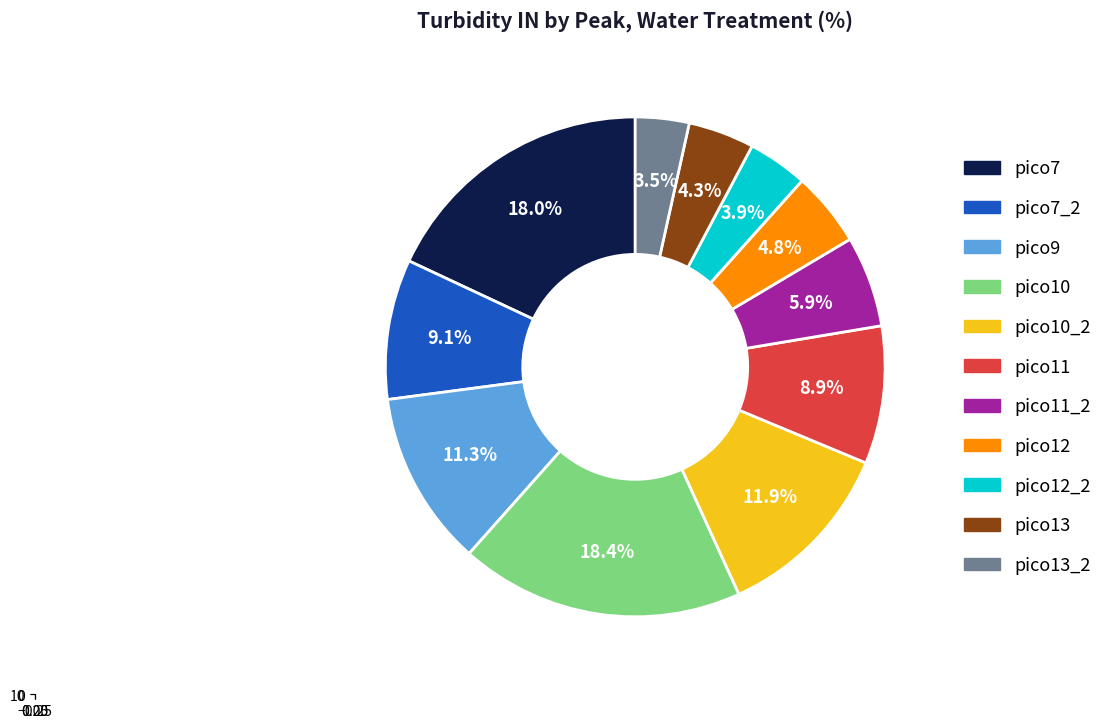

Does any single category account for the majority?

No